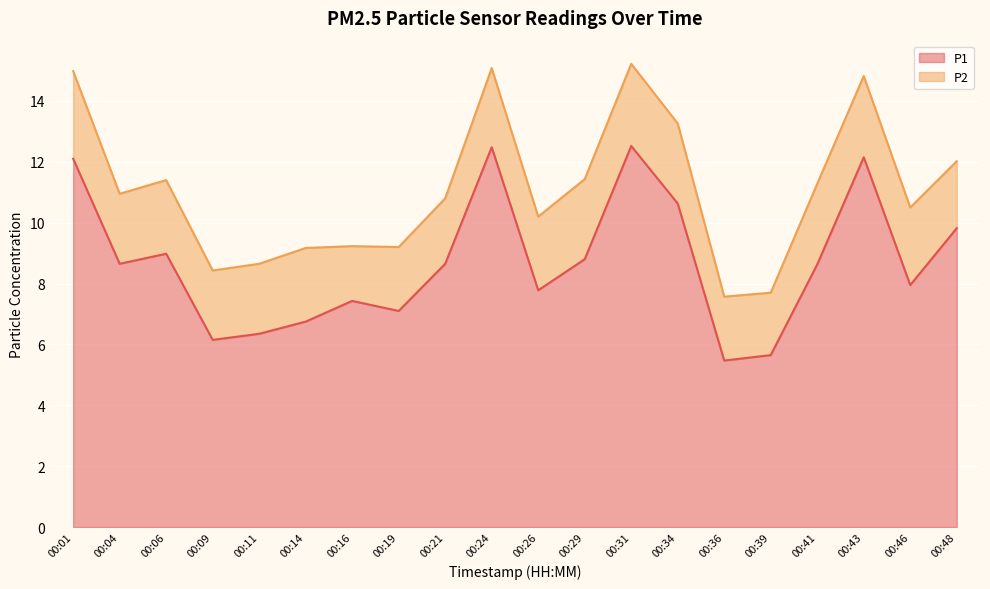

True or false: the data shows 7.4 at 00:36.

False